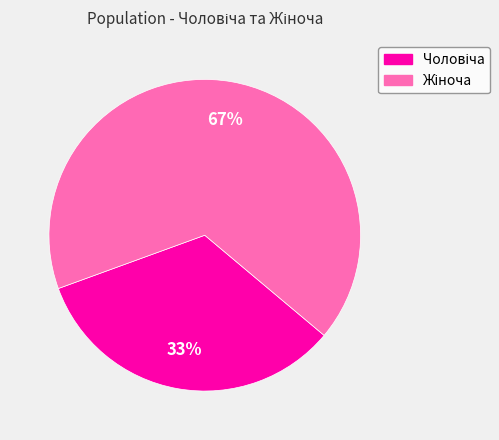

To the nearest percent, what is the average slice percentage?

50%